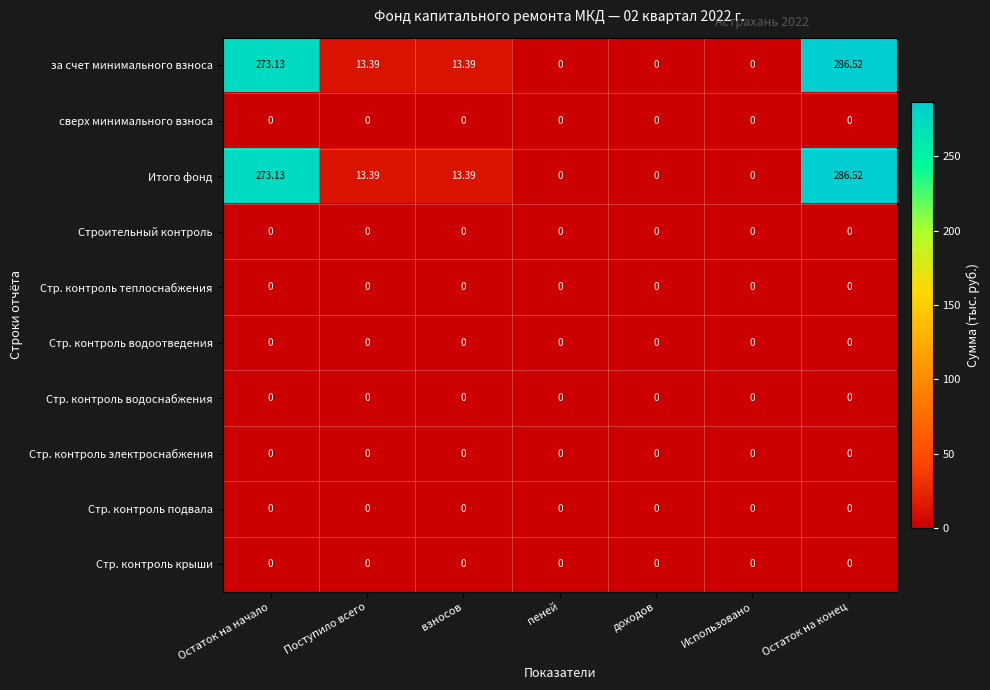

Is the value of Итого фонд at Остаток на конец greater than the value of сверх минимального взноса at взносов?

Yes